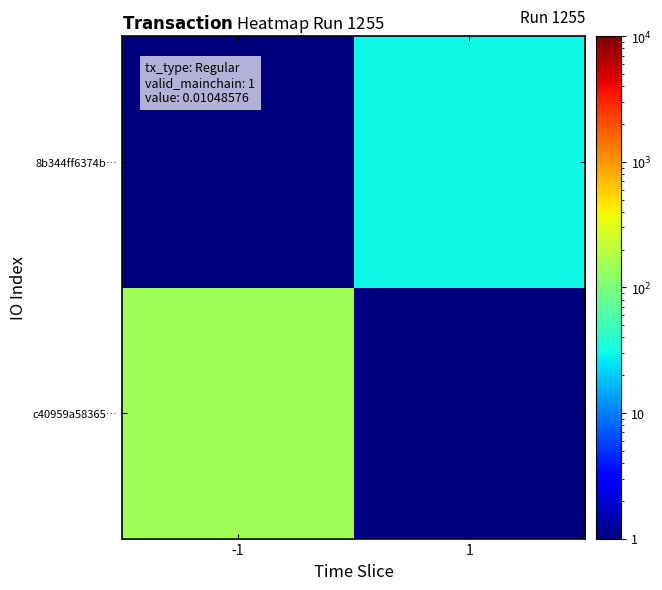

Rank the series by their average value, from highest to lowest.

c40959a58365…, 8b344ff6374b…